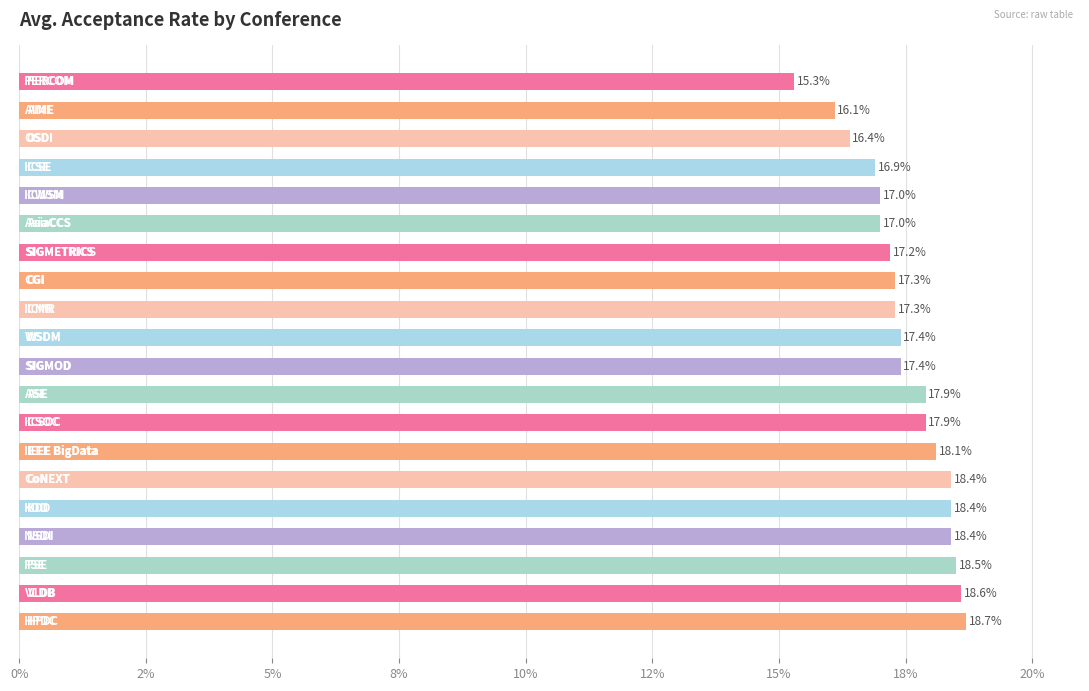

Are the bars horizontal?

Yes